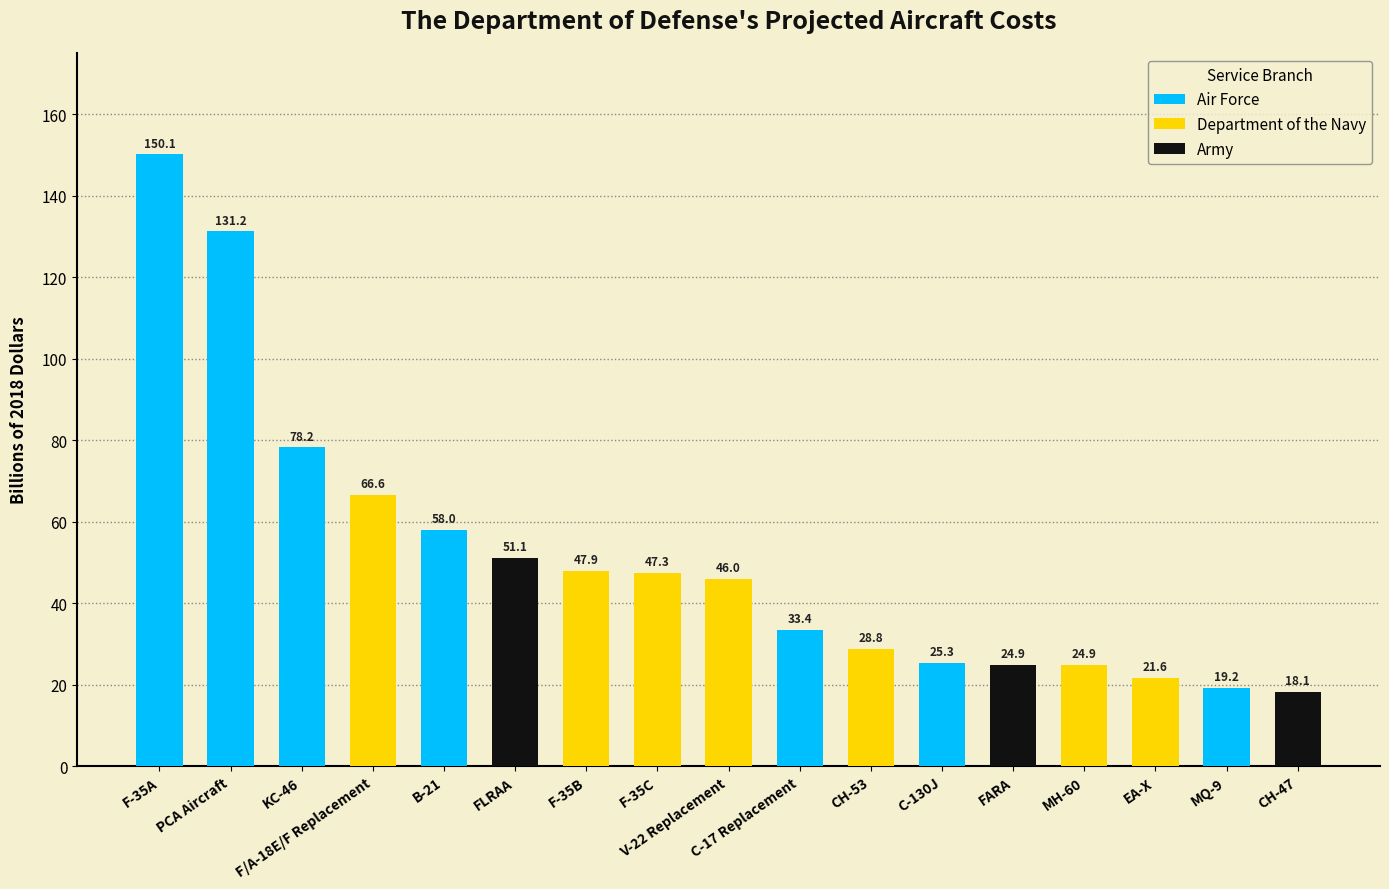

What is the label of the 6th bar from the left?

FLRAA